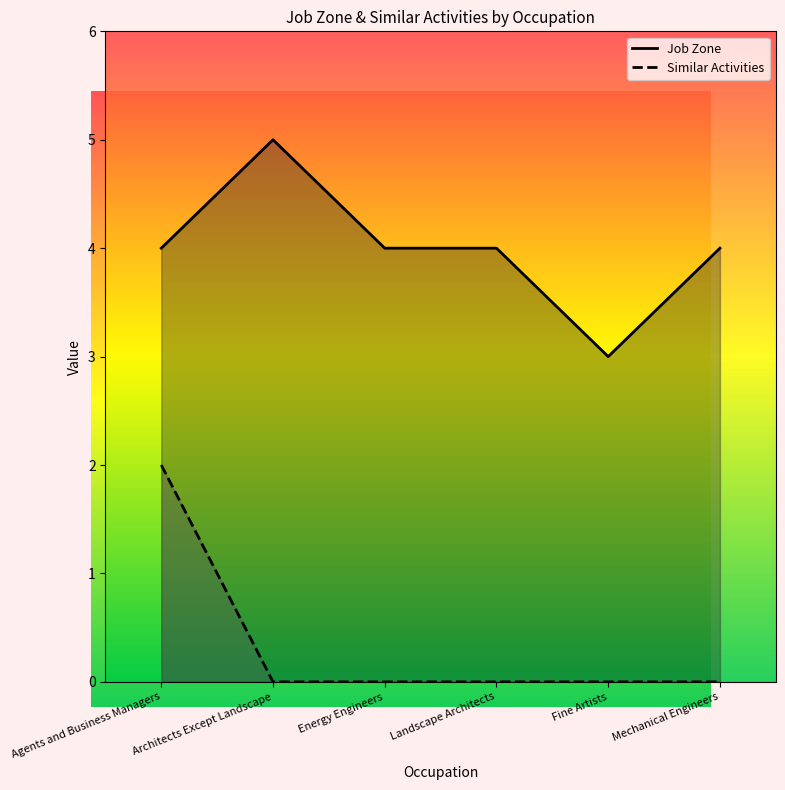

What is the difference between the highest and lowest values at Architects Except Landscape?

5